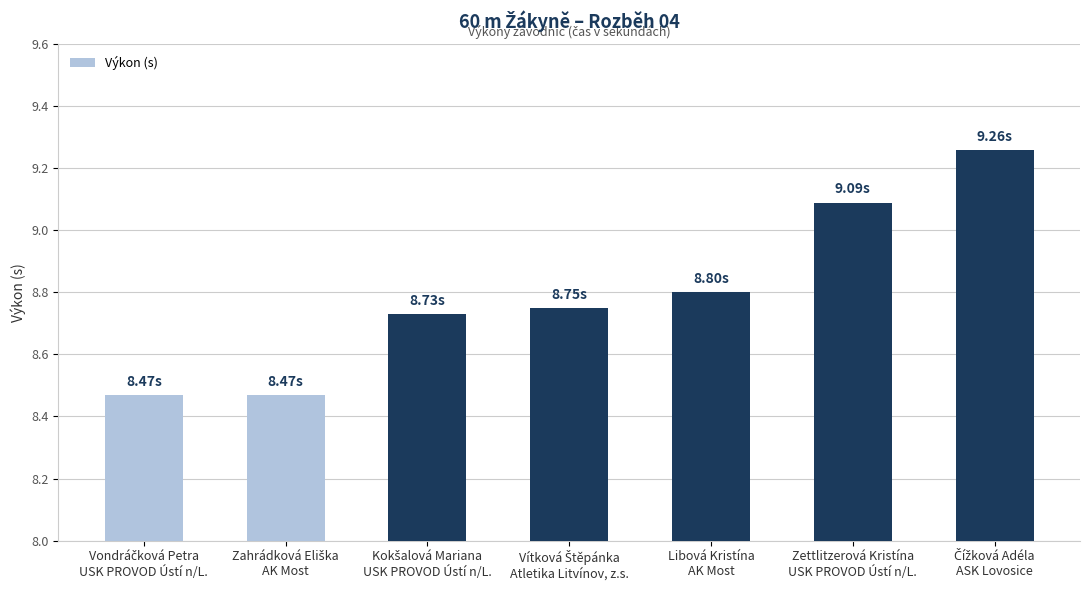

Does the chart contain stacked bars?

No